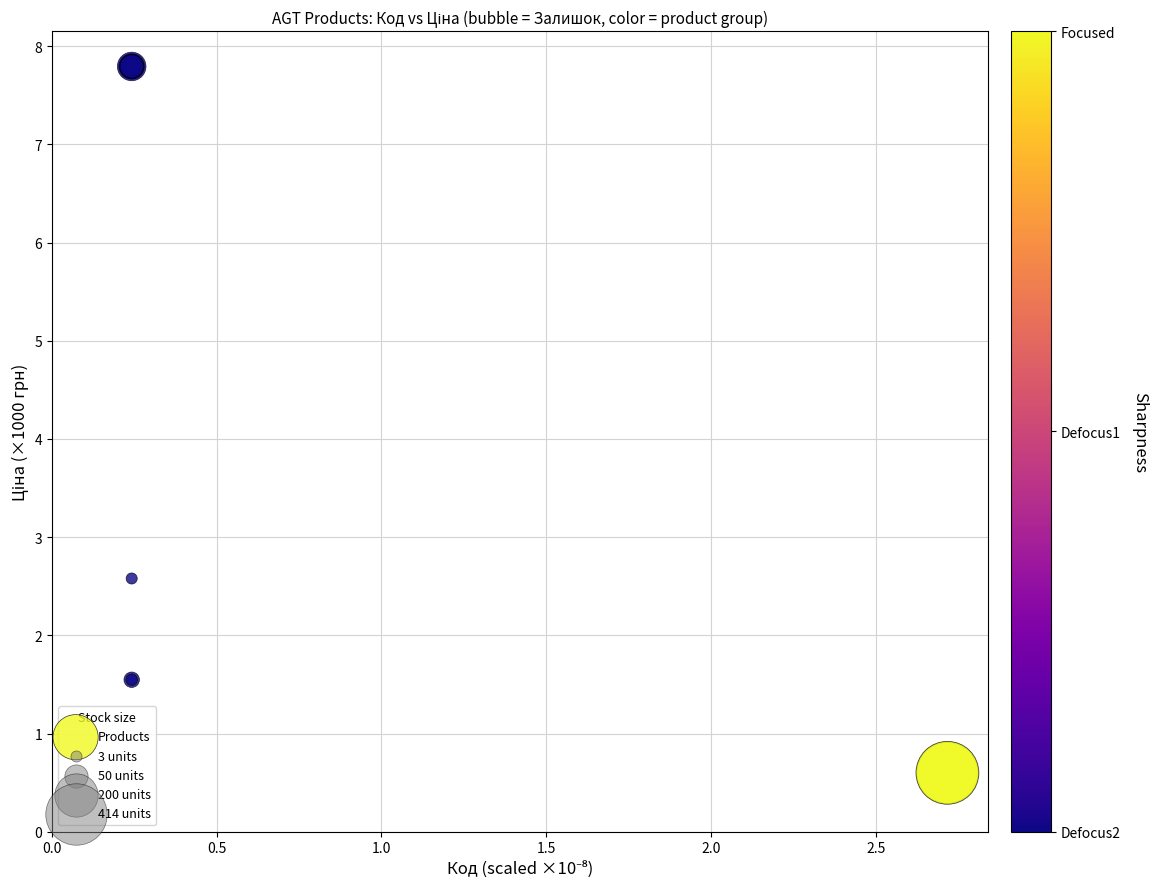

What Y value in the scatter plot is closest to 4?

2.6